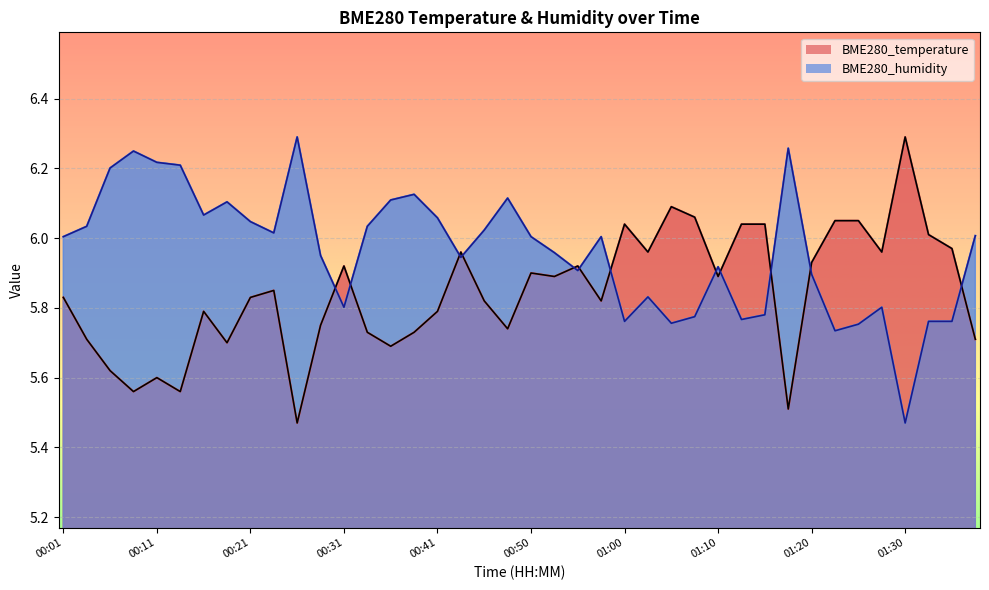

Reading left to right, transcribe all the data shown in this chart.

BME280_temperature: 5.8	5.7	5.6	5.6	5.6	5.6	5.8	5.7	5.8	5.8	5.5	5.8	5.9	5.7	5.7	5.7	5.8	6.0	5.8	5.7	5.9	5.9	5.9	5.8	6.0	6.0	6.1	6.1	5.9	6.0	6.0	5.5	5.9	6.0	6.0	6.0	6.3	6.0	6.0	5.7
BME280_humidity: 6.0	6.0	6.2	6.2	6.2	6.2	6.1	6.1	6.0	6.0	6.3	6.0	5.8	6.0	6.1	6.1	6.1	5.9	6.0	6.1	6.0	6.0	5.9	6.0	5.8	5.8	5.8	5.8	5.9	5.8	5.8	6.3	5.9	5.7	5.8	5.8	5.5	5.8	5.8	6.0